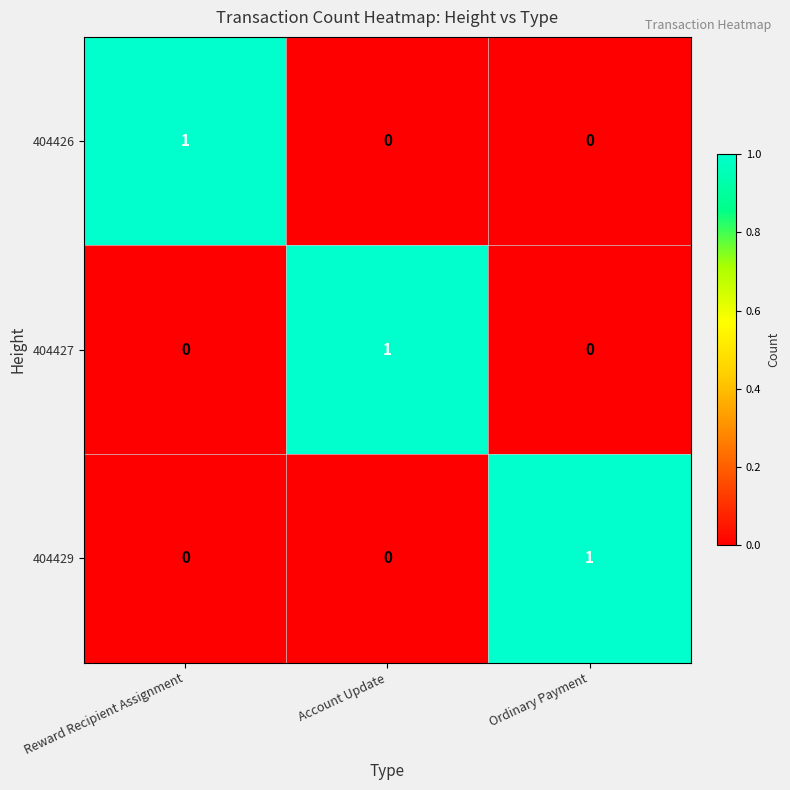

How many 404429 values are between 0 and 1?

3